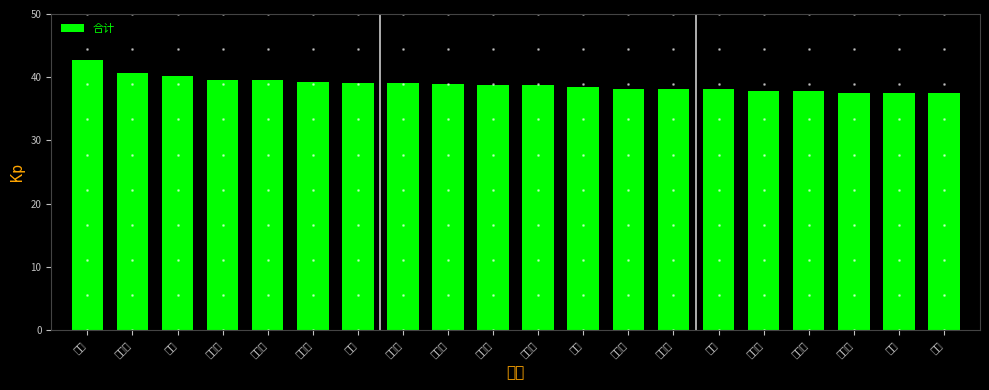

What is the smallest value displayed?

37.4